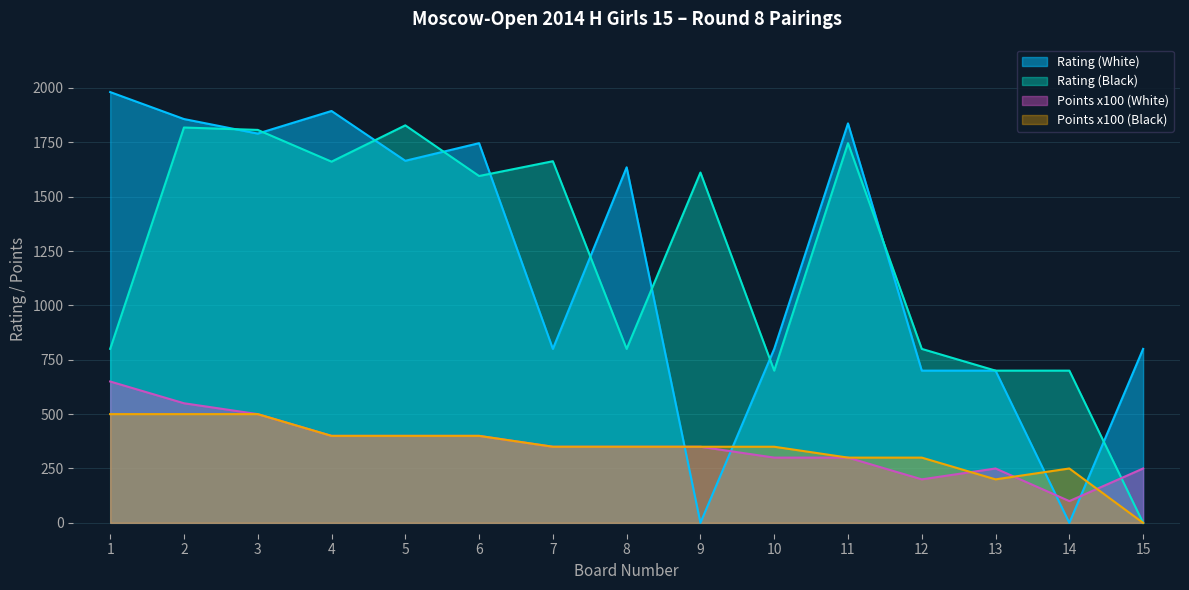

Does the chart have visible grid lines?

Yes